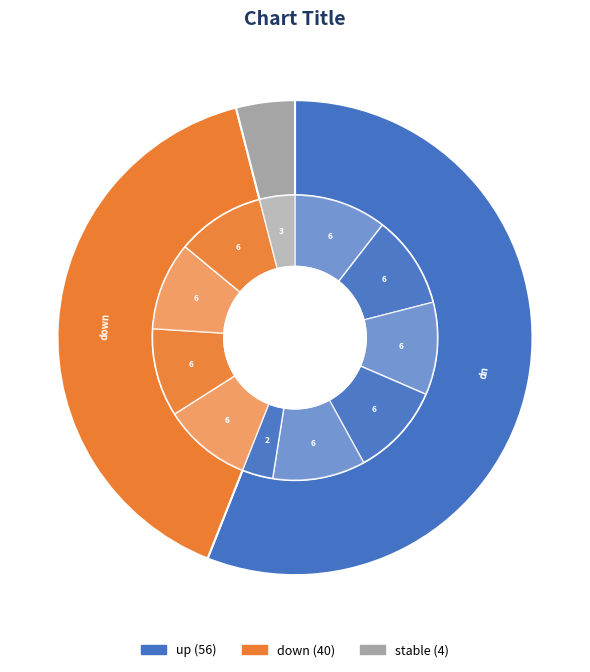

Is - the majority of the pie?

No